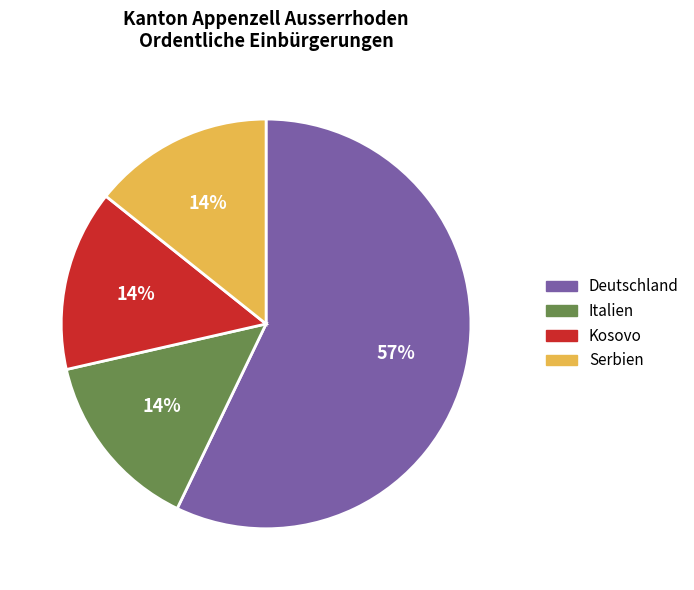

Do Kosovo and Deutschland together represent more than half of the pie?

Yes